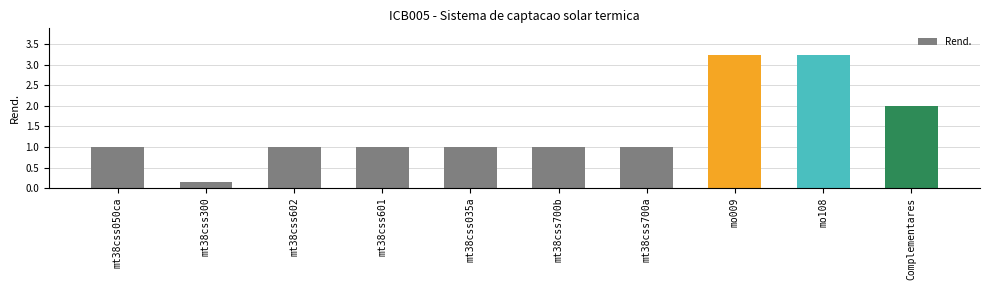

What position from the left is mt38css602?

3